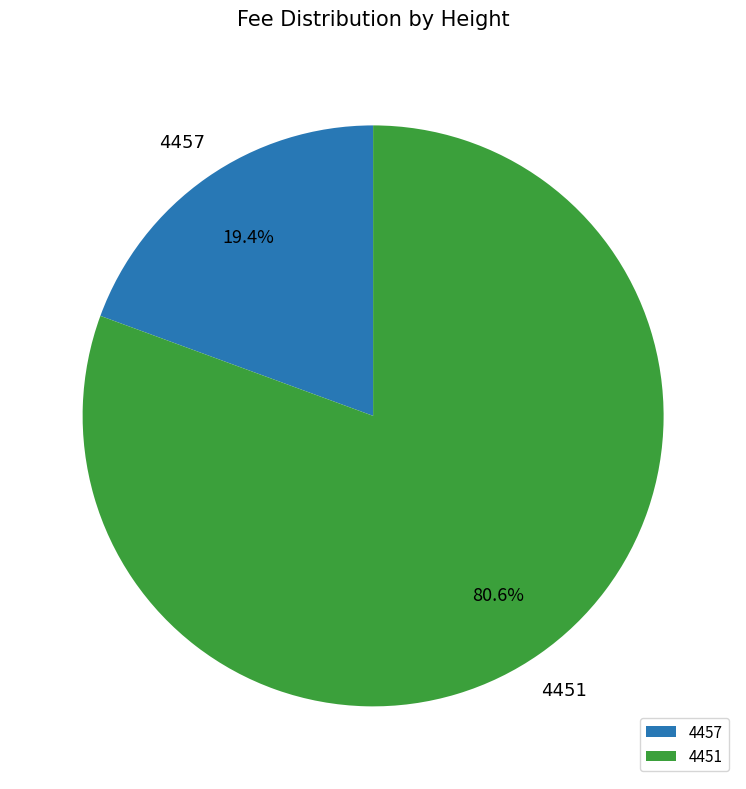

How many segments does this pie chart have?

2